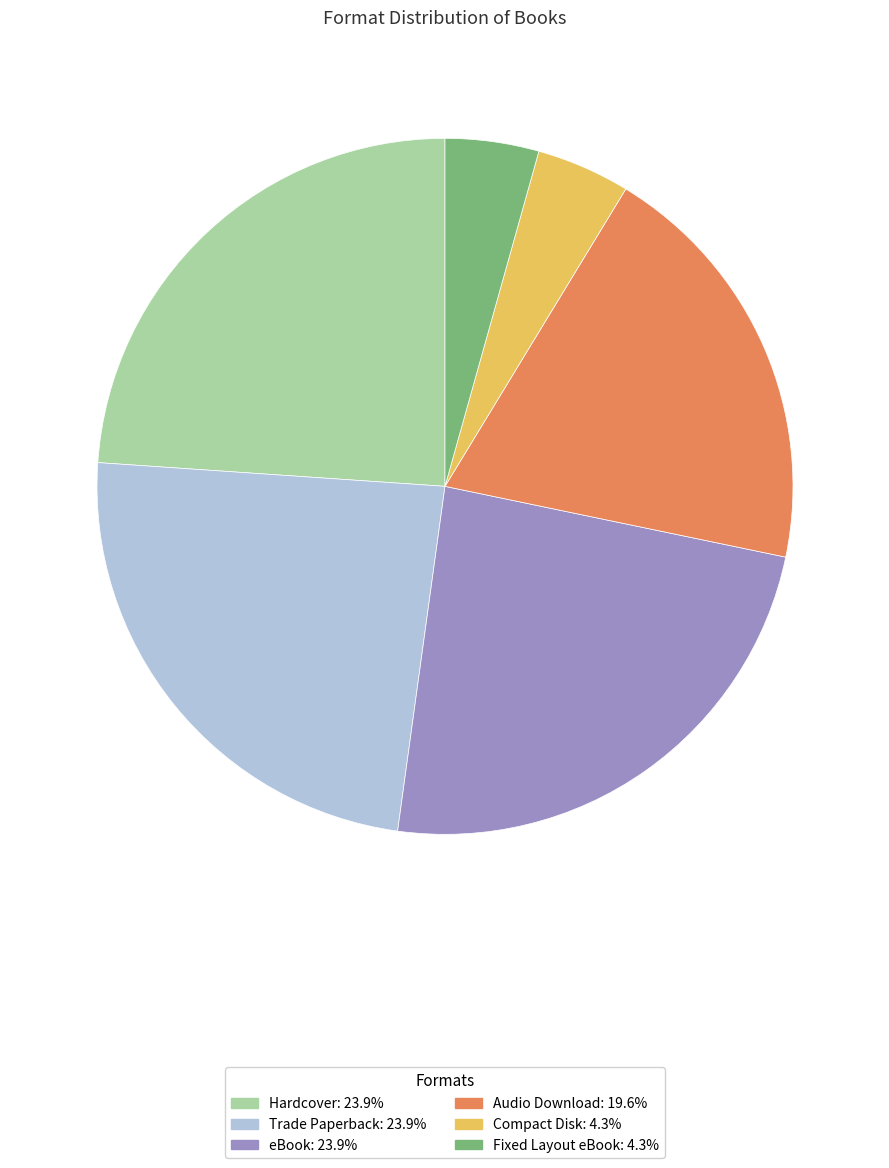

Is there any slice that represents more than half of the pie?

No